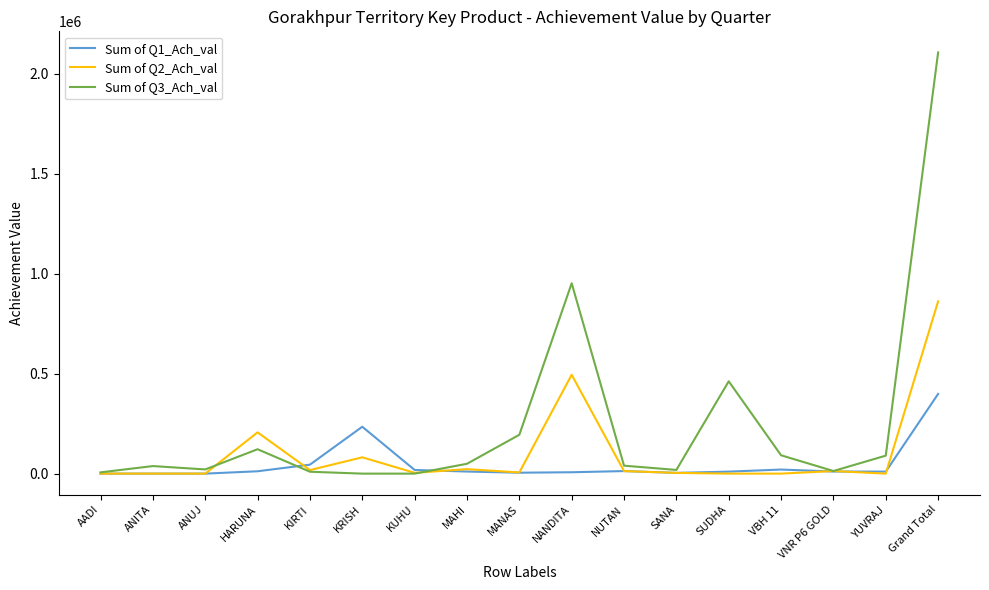

Is the value of Sum of Q1_Ach_val at KRISH greater than the value of Sum of Q3_Ach_val at KRISH?

Yes